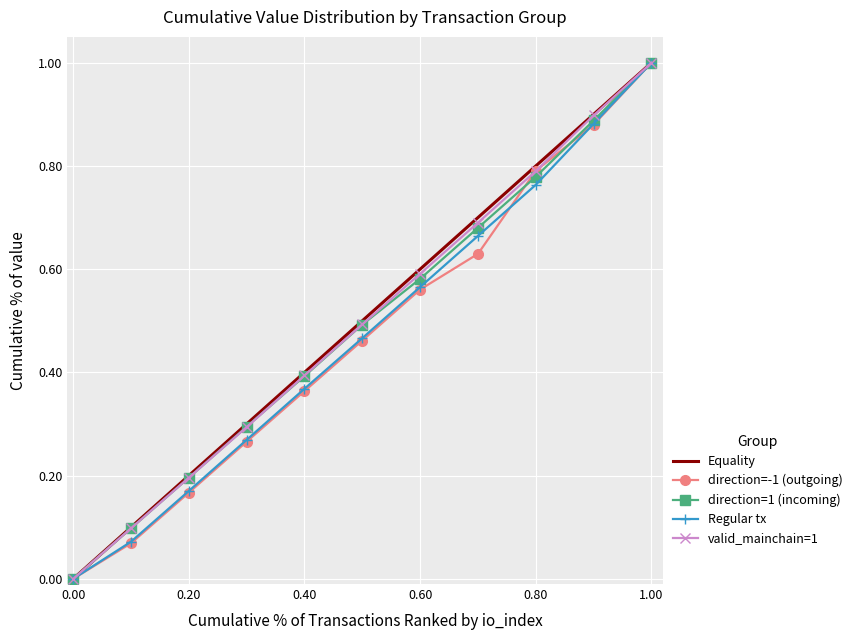

What is the maximum value shown in the chart?

1.0